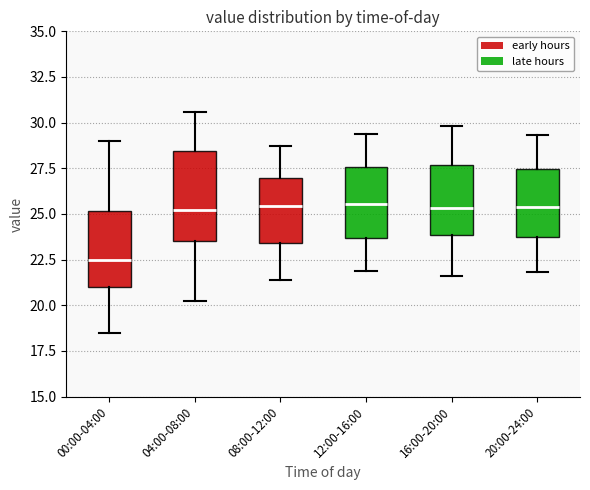

Where is the lower edge of the box for 00:00-04:00 on the y-axis? The values are not printed on the chart, so give them approximately, as read against the axis.

21.0